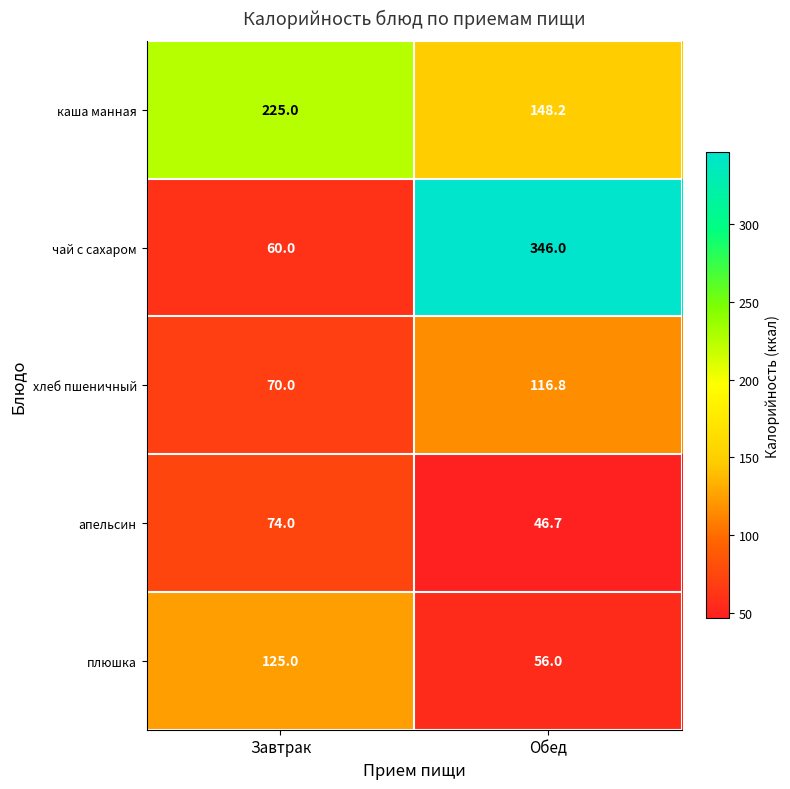

What is the maximum value shown in the chart?

346.0